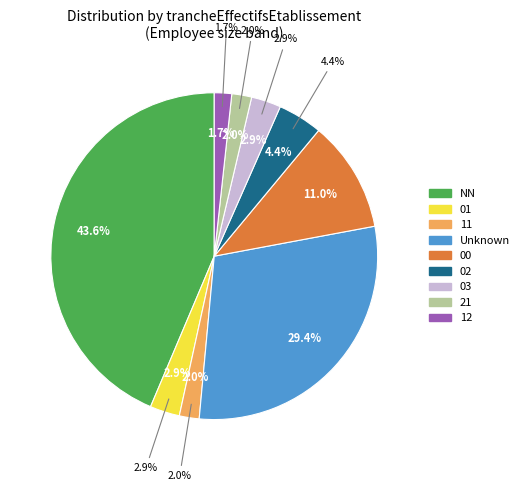

Does  represent more than half of the total?

No